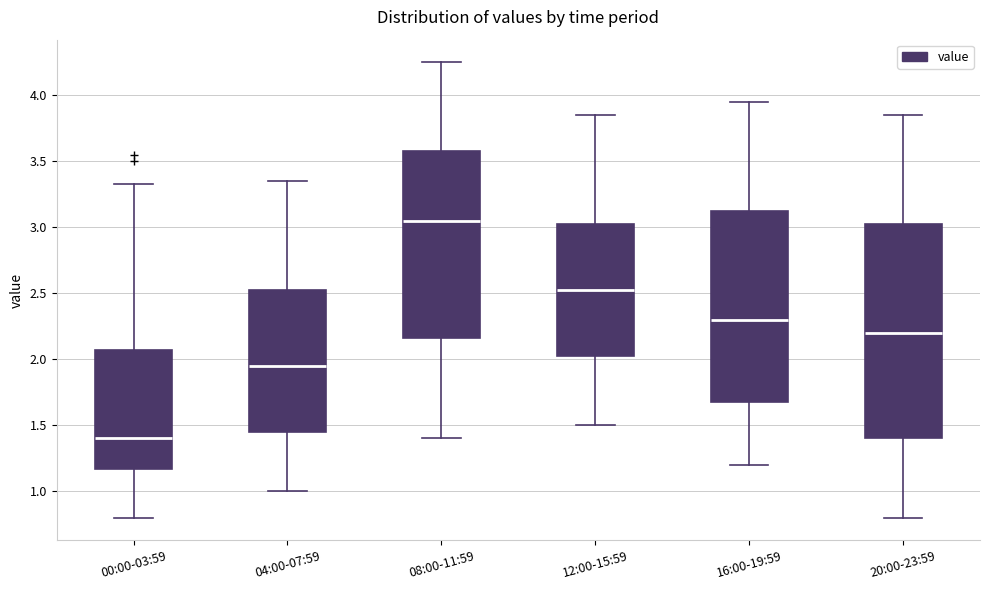

Reading left to right, transcribe this box plot: for each box, give where its median line is, the range the box spans, and where its two whiskers end, as read against the y-axis. The values are not printed on the chart, so give them approximately, as read against the axis.

00:00-03:59: median 1.40, box 1.15 to 2.05, whiskers 0.80 to 3.35
04:00-07:59: median 1.95, box 1.45 to 2.55, whiskers 1.00 to 3.35
08:00-11:59: median 3.05, box 2.15 to 3.60, whiskers 1.40 to 4.25
12:00-15:59: median 2.55, box 2.05 to 3.05, whiskers 1.50 to 3.85
16:00-19:59: median 2.30, box 1.70 to 3.15, whiskers 1.20 to 3.95
20:00-23:59: median 2.20, box 1.40 to 3.05, whiskers 0.80 to 3.85